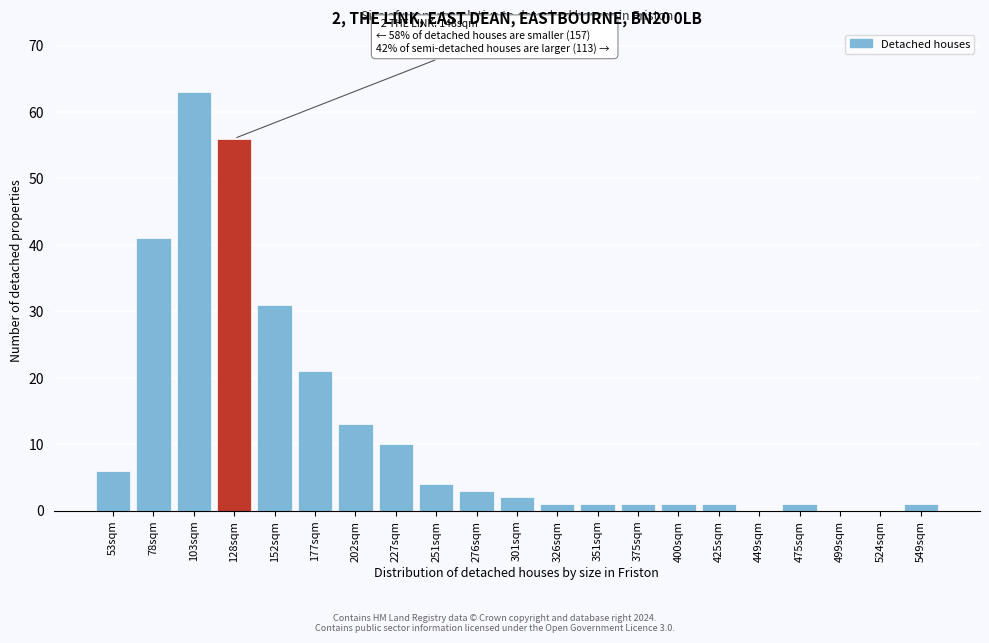

Reading left to right, what are all the values shown in this chart?

53sqm=6	78sqm=41	103sqm=63	128sqm=56	152sqm=31	177sqm=21	202sqm=13	227sqm=10	251sqm=4	276sqm=3	301sqm=2	326sqm=1	351sqm=1	375sqm=1	400sqm=1	425sqm=1	449sqm=0	475sqm=1	499sqm=0	524sqm=0	549sqm=1